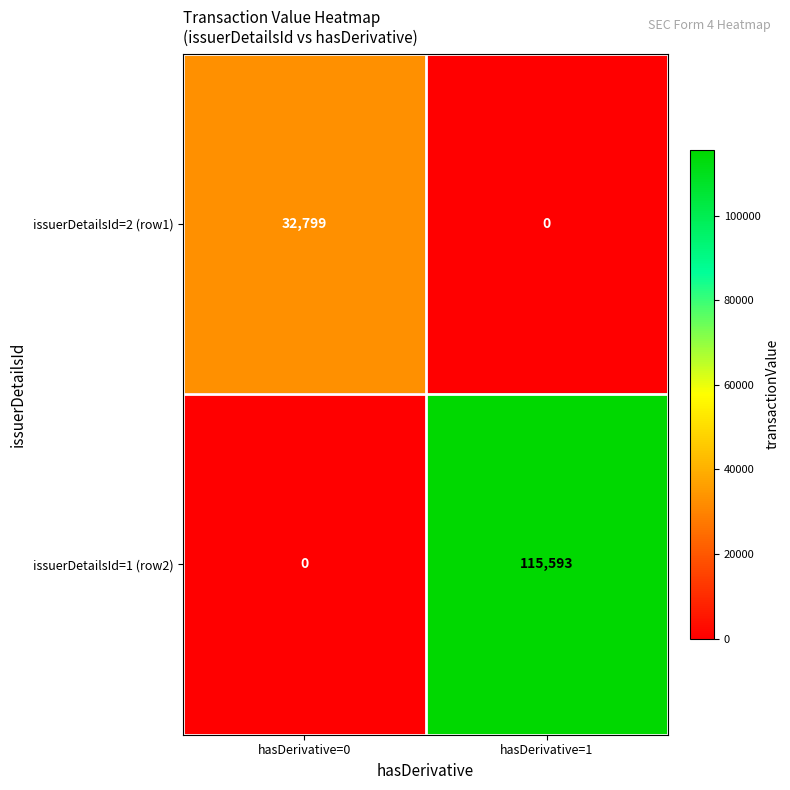

Which series has the largest range (max minus min)?

issuerDetailsId=1 (row2)